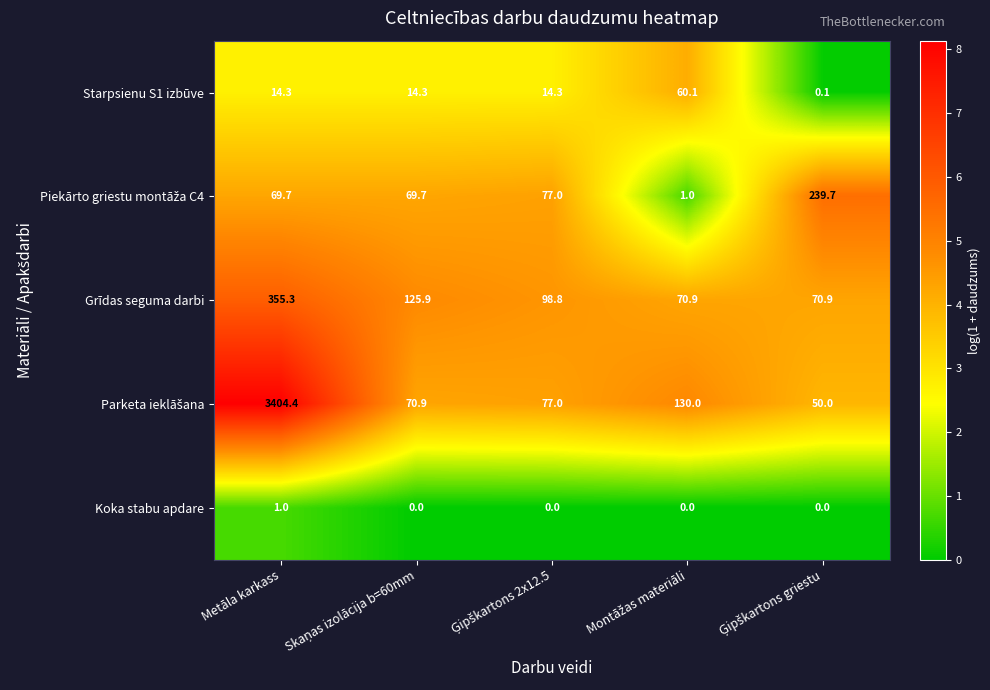

What is the spread (max minus min) of values at Metāla karkass?

3403.4